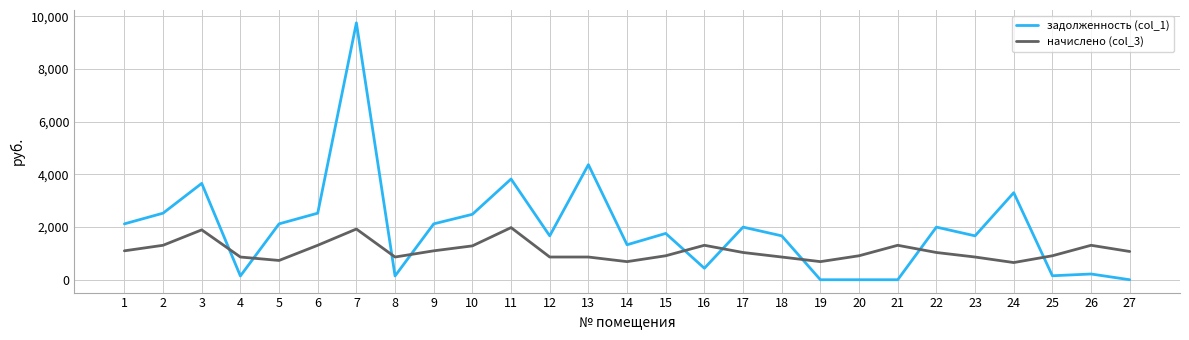

What is the difference between the maximum and minimum values in the задолженность (col_1) series?

9745.7